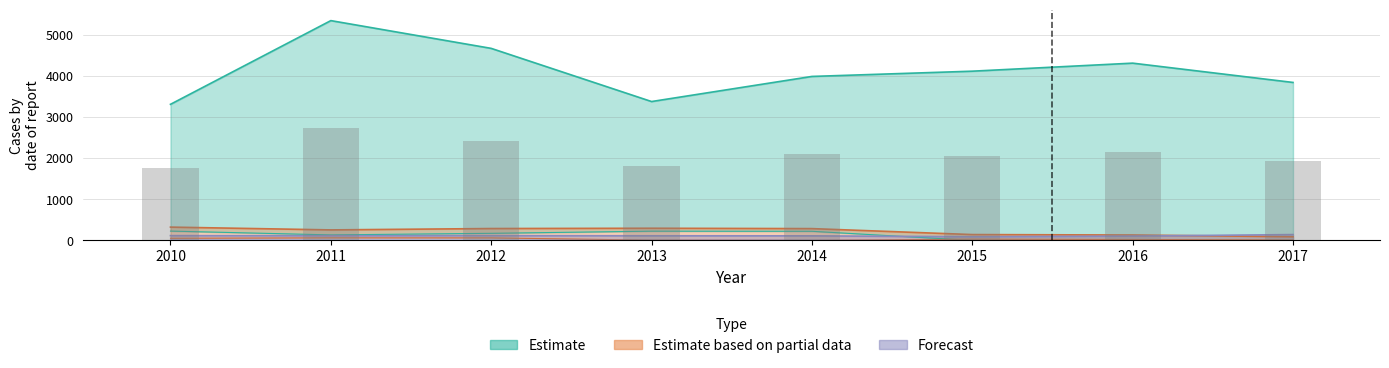

What is the difference between the maximum and minimum values in the Estimate_lower series?

225.7